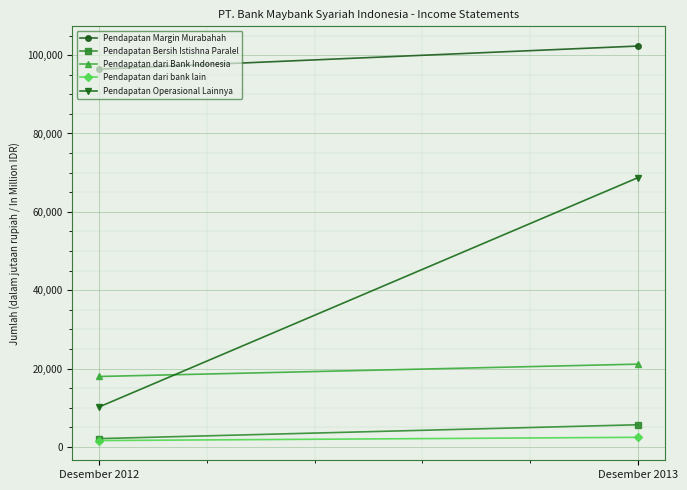

The value of Pendapatan dari bank lain at Desember 2013 is 1353. True or false?

False